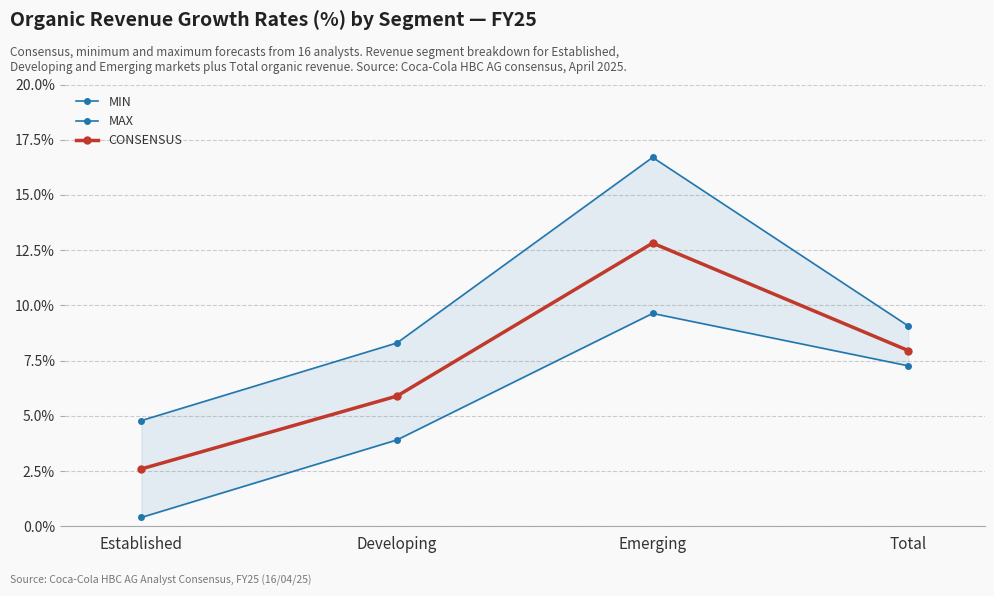

What is the sum of all MAX values?

38.9